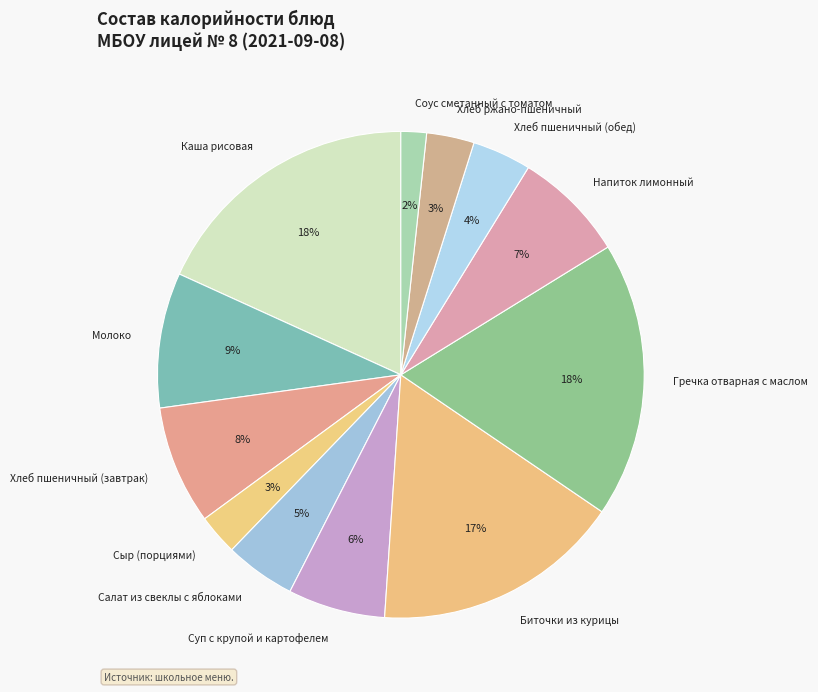

Between Суп с крупой и картофелем and Хлеб пшеничный (завтрак), which is larger?

Хлеб пшеничный (завтрак)